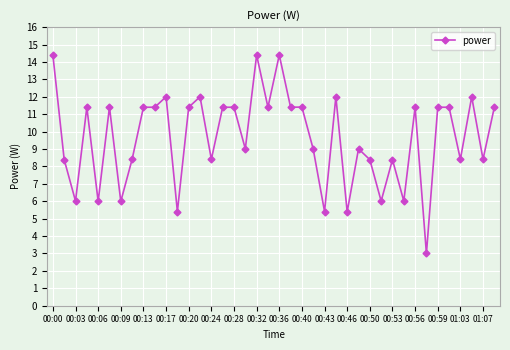

What is the difference between the maximum and minimum values?

11.4